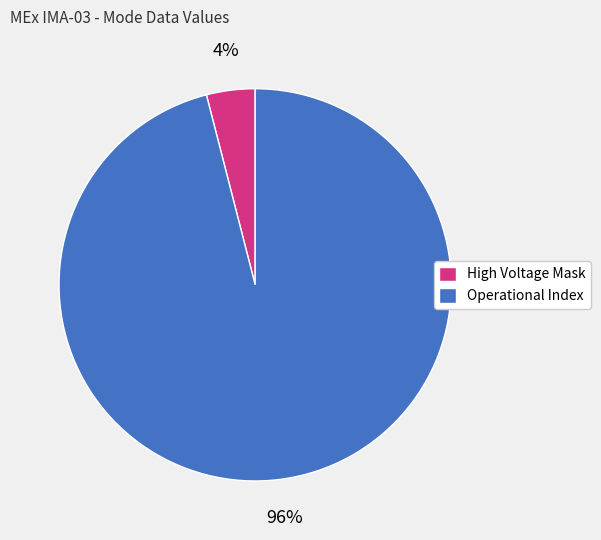

How many slices are in this pie chart?

2